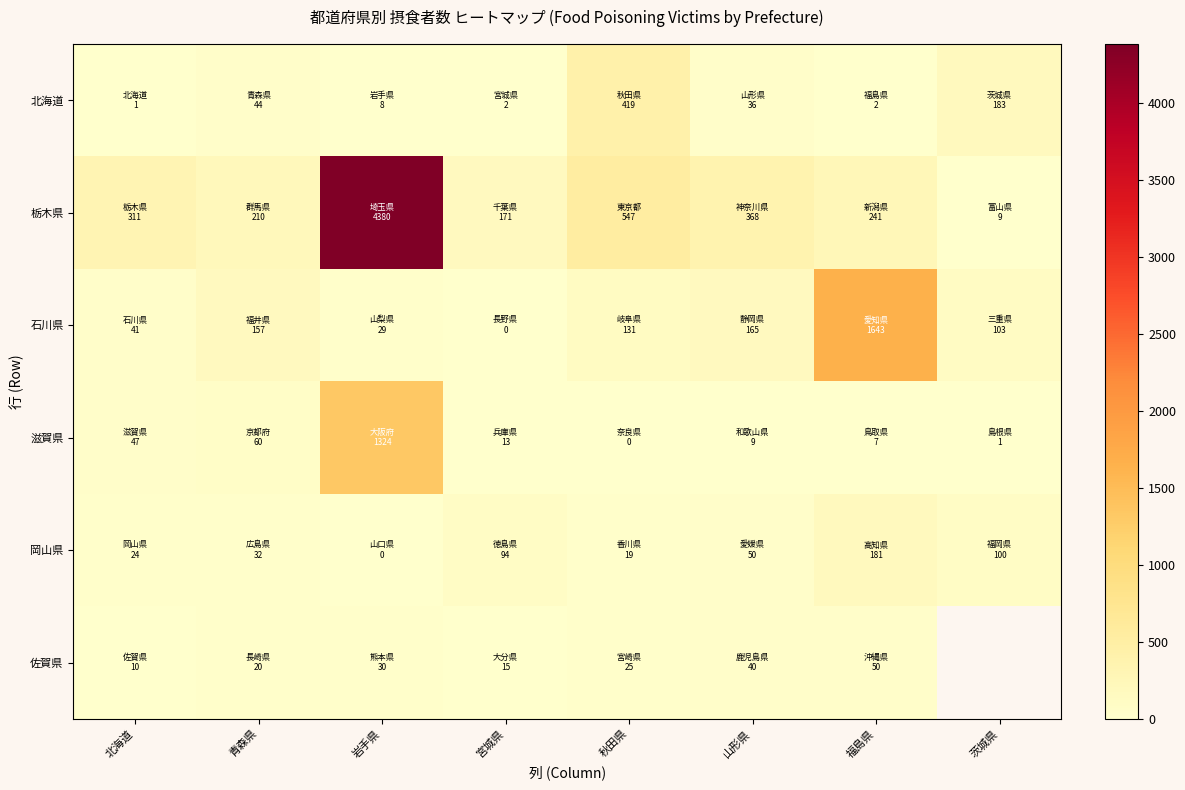

What is the sum of the 佐賀県 values at 北海道 and 宮城県?

25.0